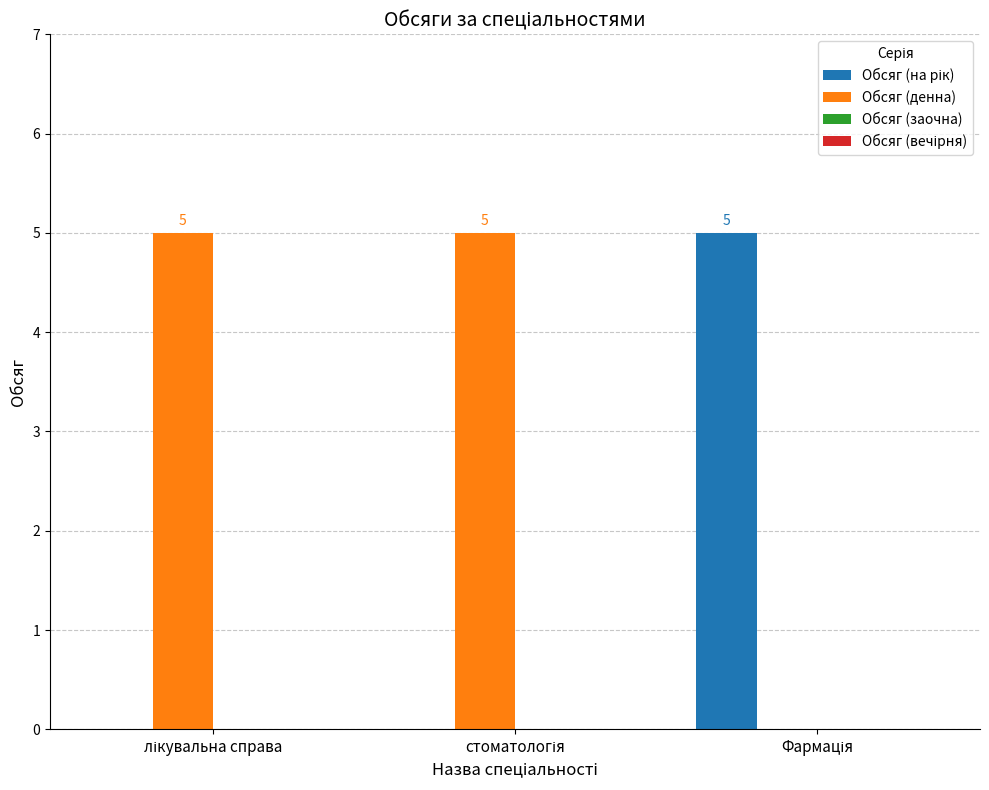

What is the sum of all Обсяг (денна) values?

10